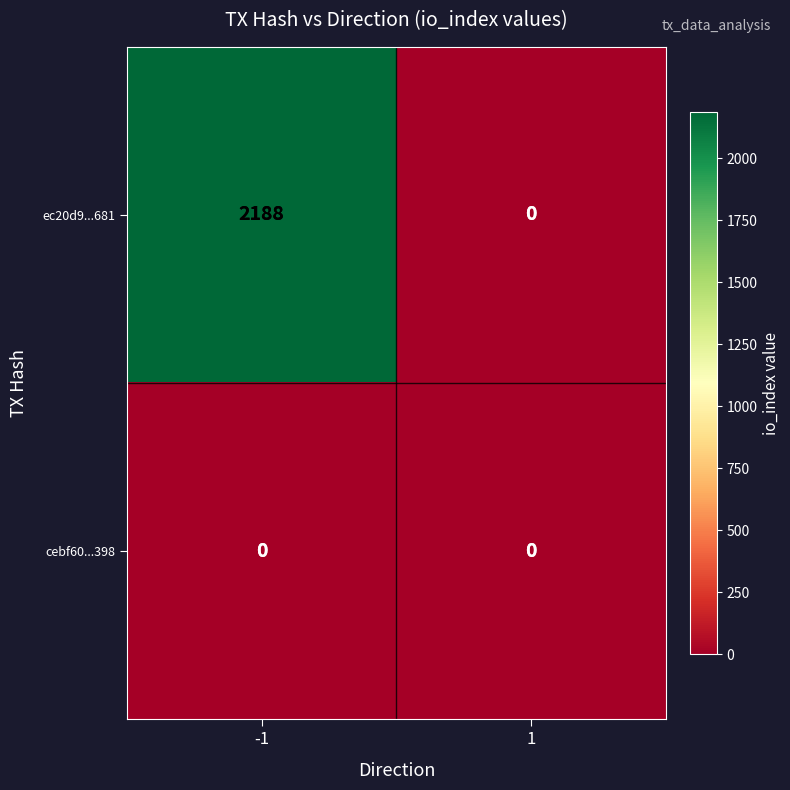

Which series has the largest total across all categories?

ec20d9...681